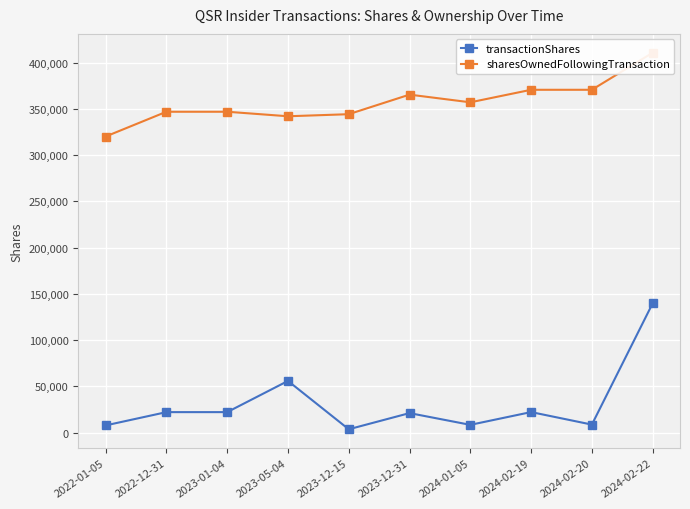

Reading left to right, transcribe all the data shown in this chart.

transactionShares: 7869	22214	22214	55945	3675	21162	8461	22269	8727	139828
sharesOwnedFollowingTransaction: 320171	346942	346942	342059	344291	365453	357144	370686	370686	410759